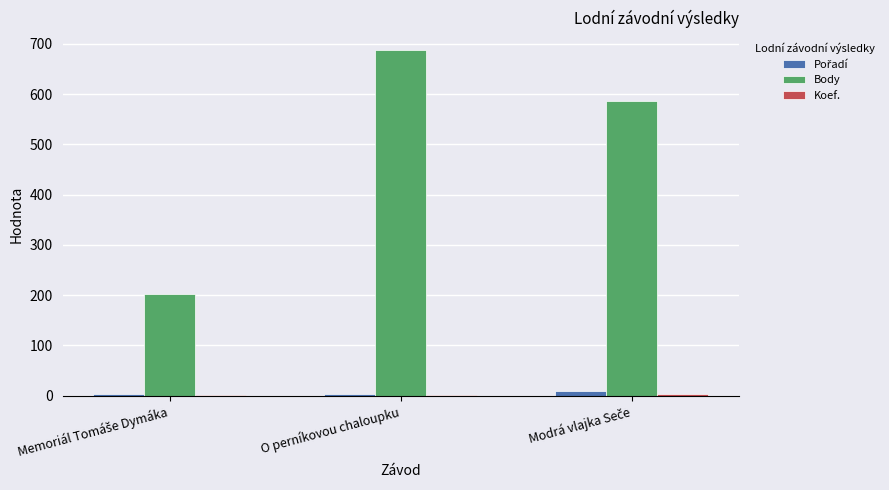

What is the sum of all Body values?

1477